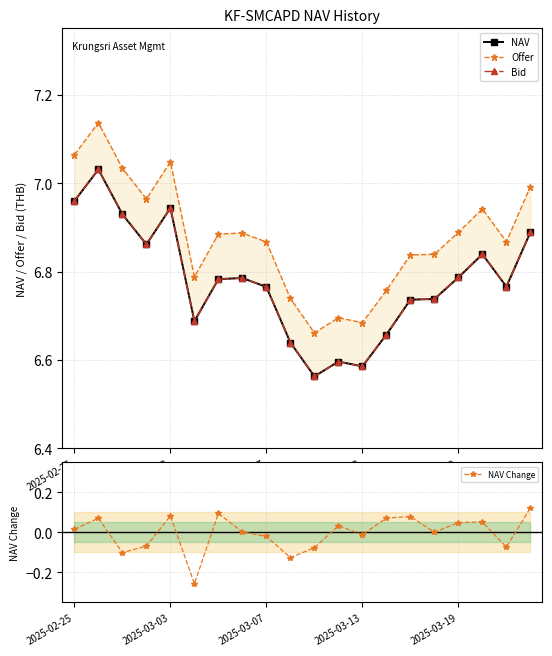

True or false: Bid and Offer intersect in this chart.

False